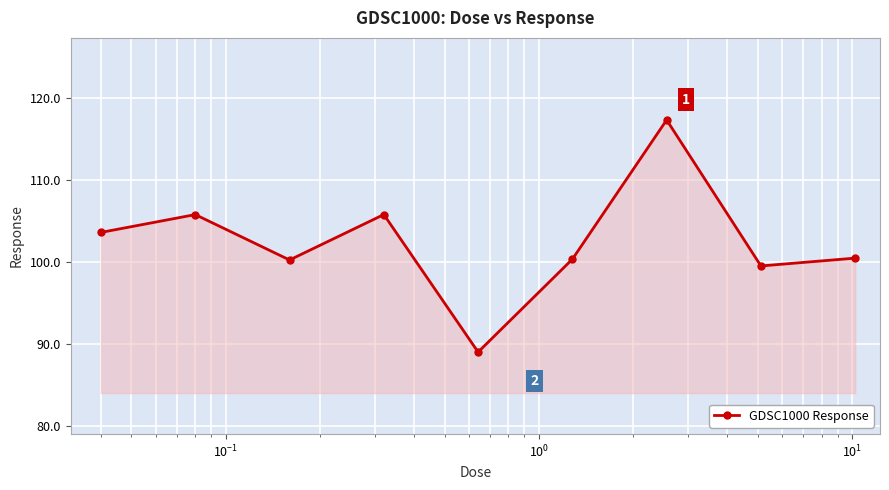

What is the maximum value shown in the chart?

117.3